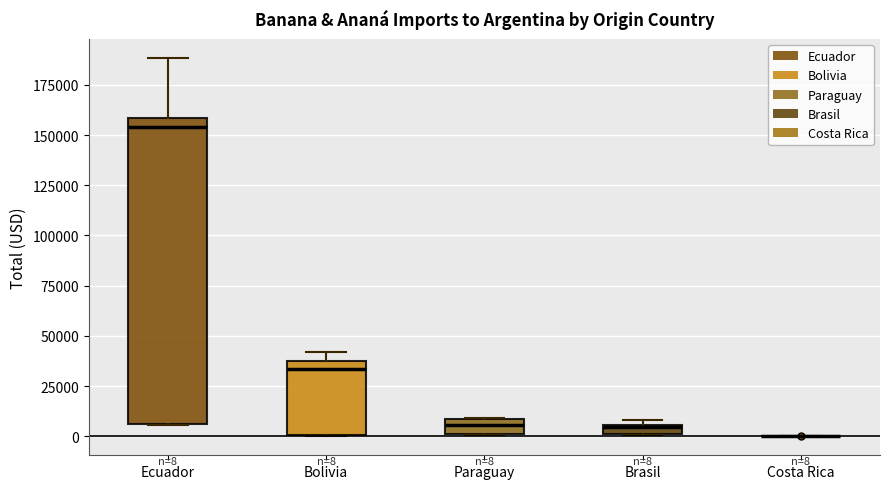

Which box is the tallest, from its lower edge to its upper edge?

Ecuador